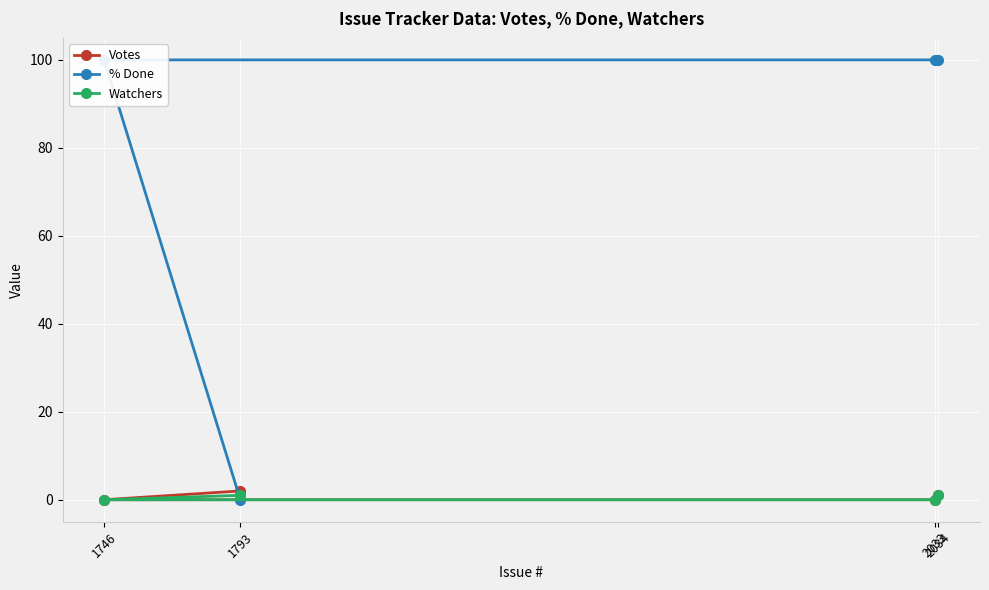

What is the highest value of the % Done series?

100